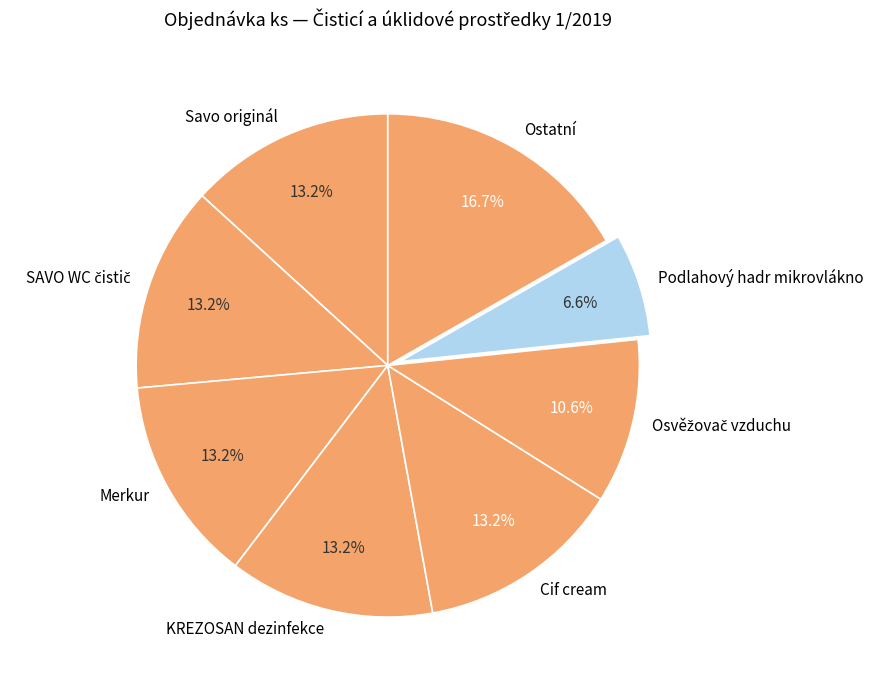

Combined, do Savo originál and Merkur account for over 50%?

No